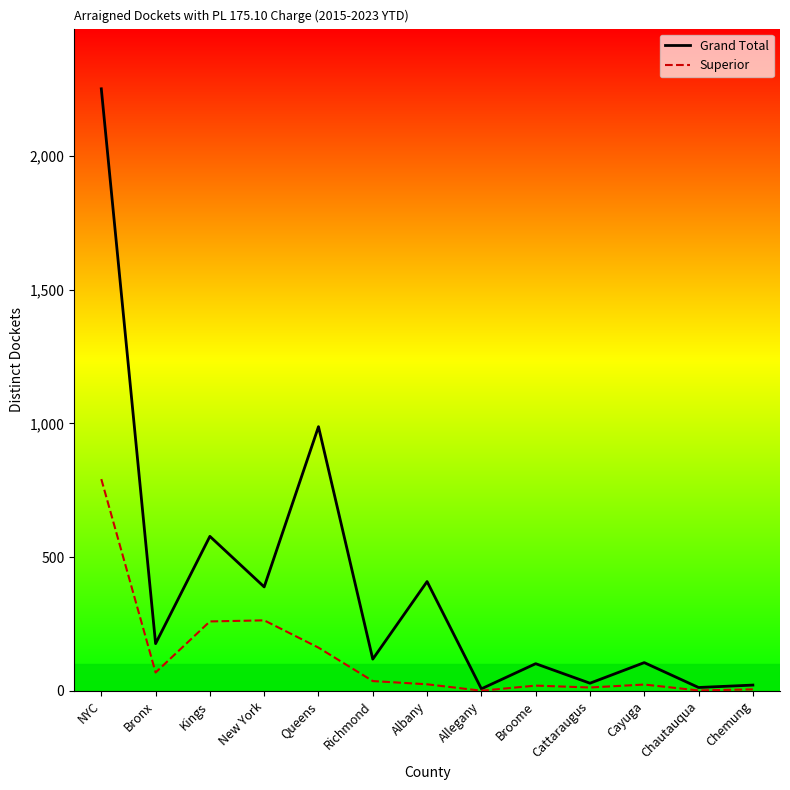

True or false: Superior has a value of 164 at Kings.

False